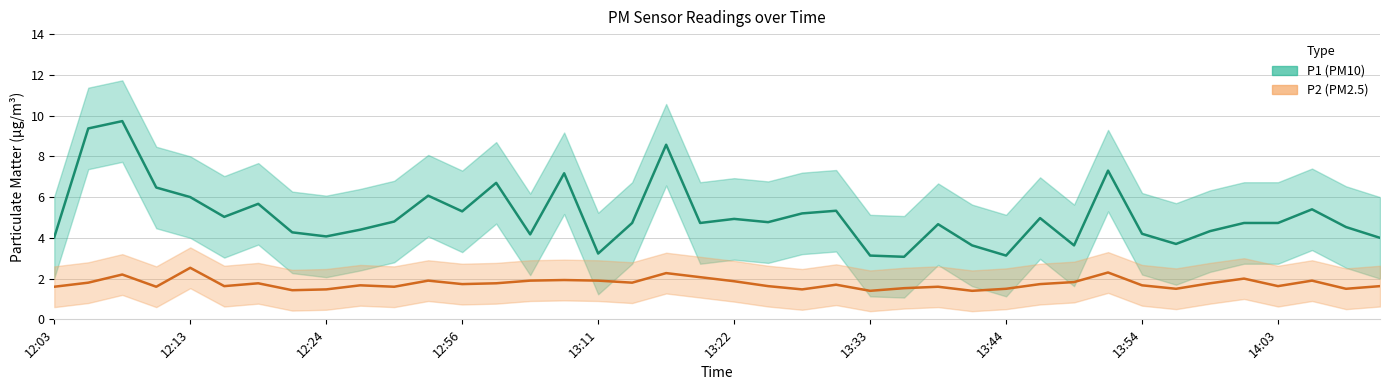

At 12:03, list the series in order from largest to smallest.

P1 (PM10), P2 (PM2.5)